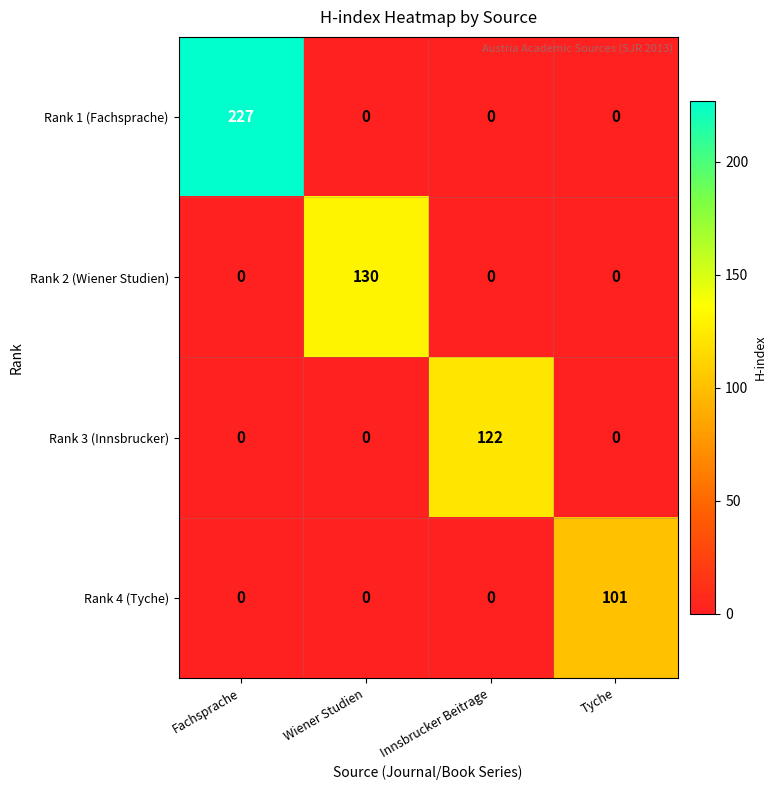

Between Innsbrucker Beitrage and Tyche, which series saw the biggest shift?

Rank 3 (Innsbrucker)